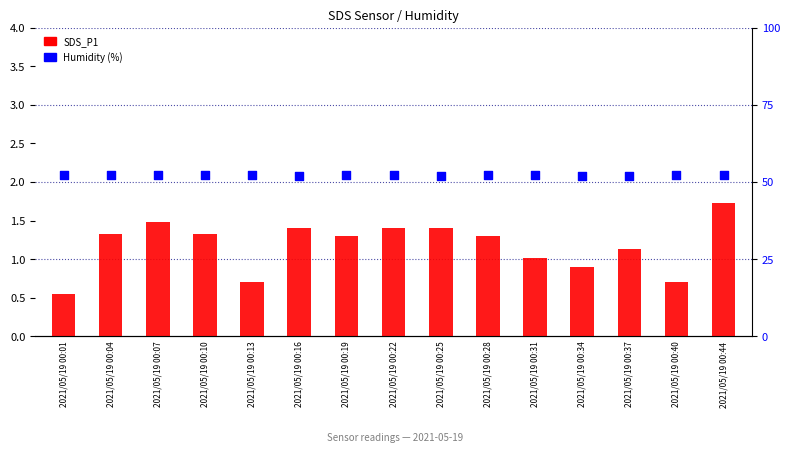

What are all the series names shown in the legend?

SDS_P1, Humidity